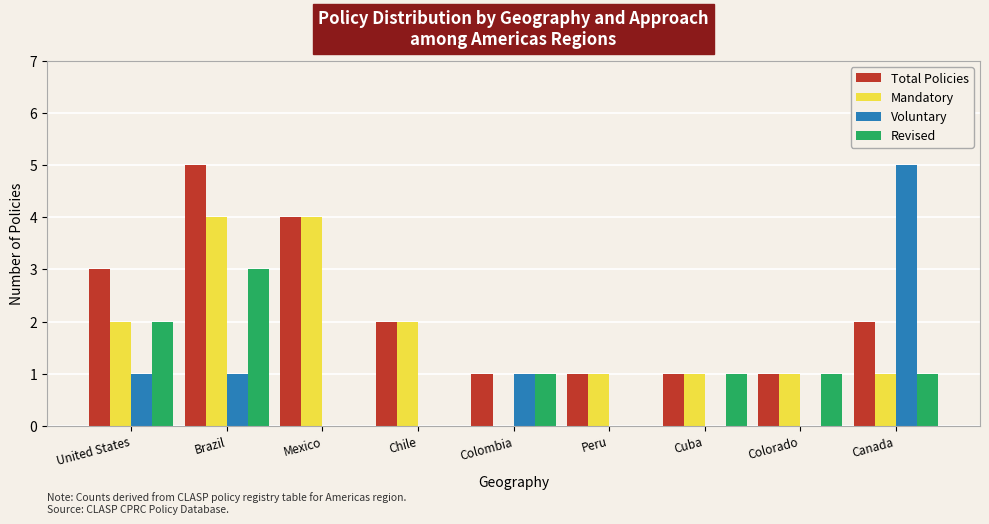

What is the total value across all series at Brazil?

13